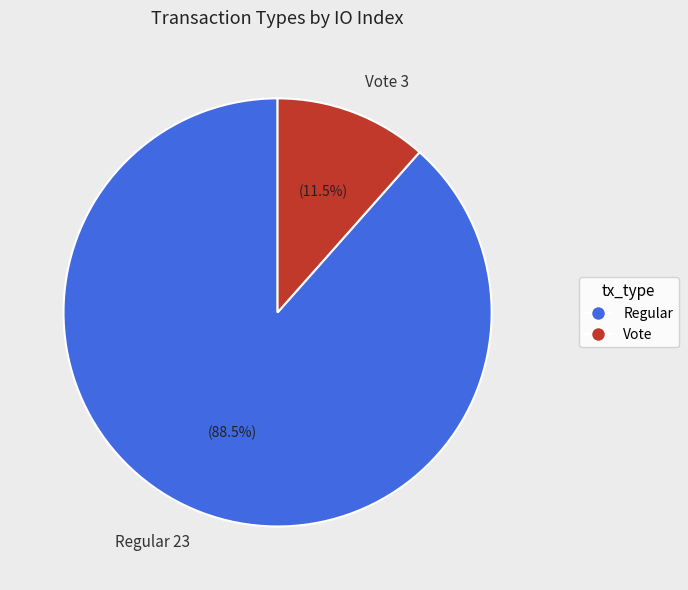

Which has a higher value, Regular 23 or Vote 3?

Regular 23